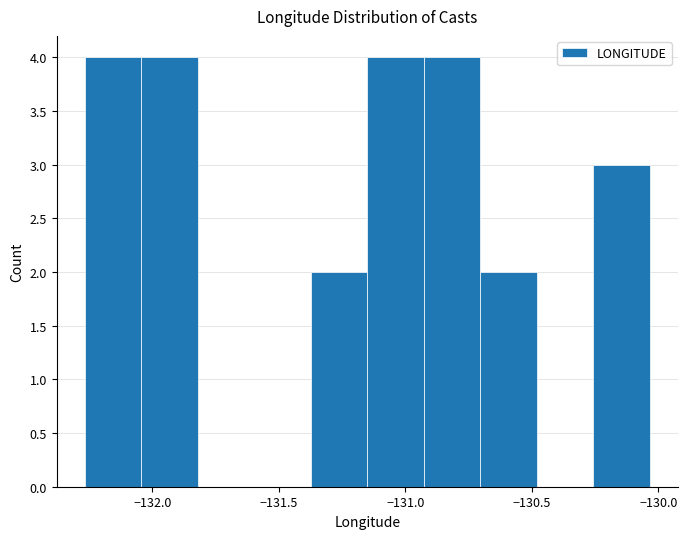

Reading left to right, list every bar in this chart as the range it spans on the x-axis followed by its height. Neither the bar edges nor the heights are printed on the chart, so give them approximately, as read against the axes.

-132.25 to -132.05: 4
-132.05 to -131.80: 4
-131.80 to -131.60: 0
-131.60 to -131.35: 0
-131.35 to -131.15: 2
-131.15 to -130.95: 4
-130.95 to -130.70: 4
-130.70 to -130.50: 2
-130.50 to -130.25: 0
-130.25 to -130.05: 3